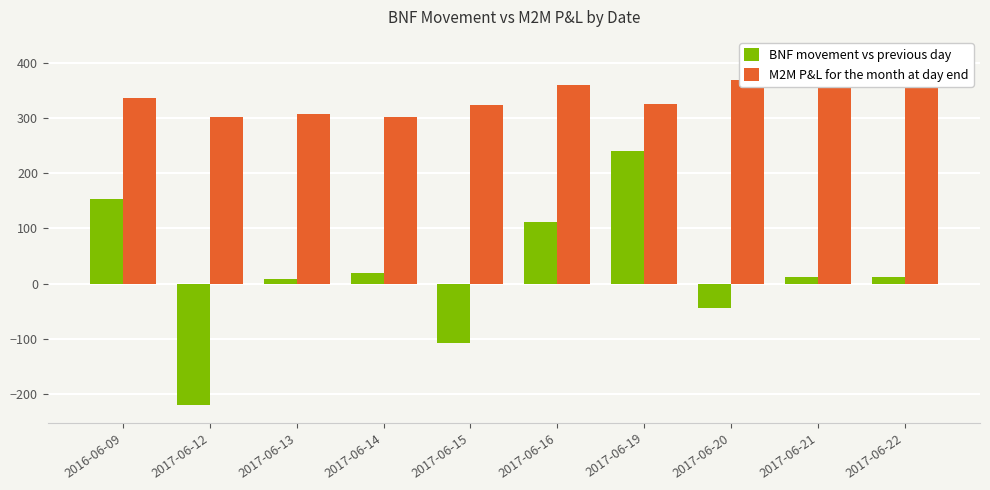

What is the label of the 5th bar from the left?

2017-06-15